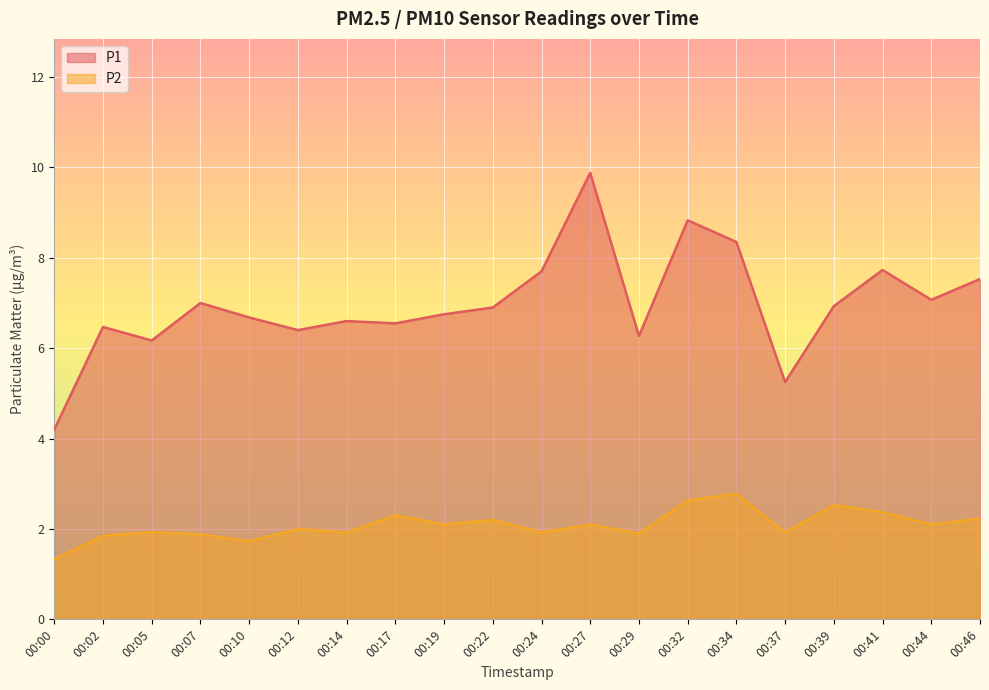

Does the chart display data point markers on the line(s)?

No